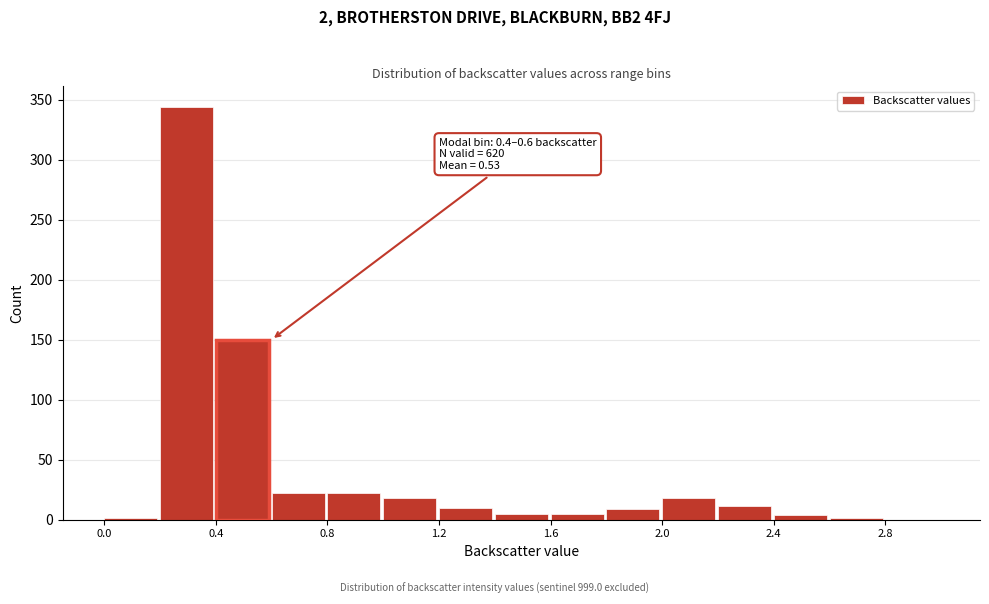

Over which range of the x-axis is the bar tallest?

0.2 to 0.4